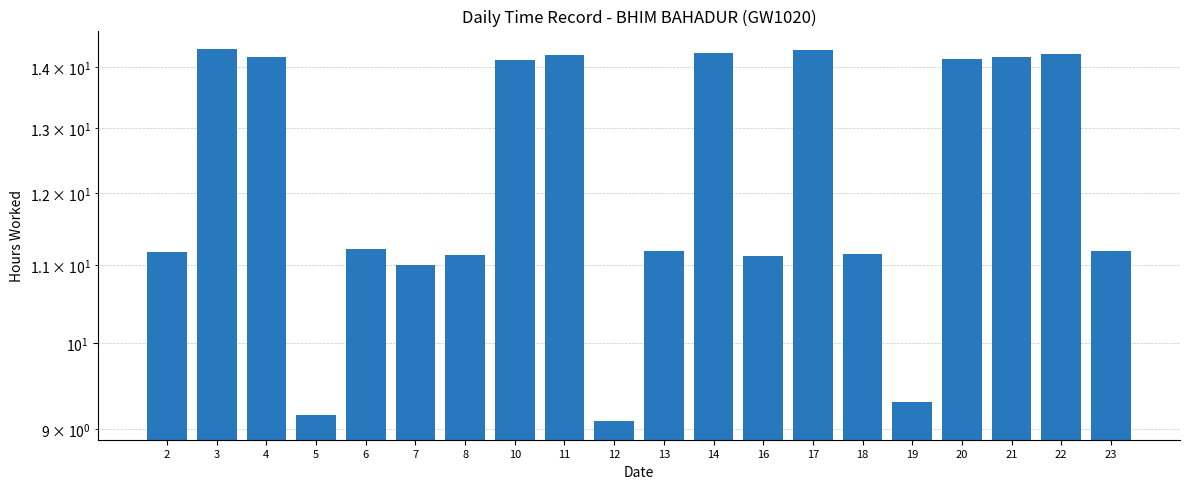

At which label does the data first exceed 11?

2